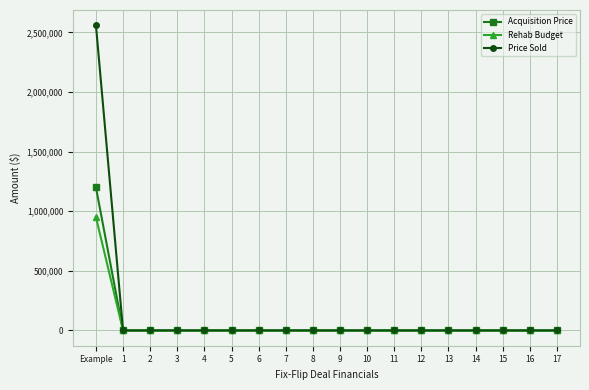

At how many categories does at least one series exceed 1264962?

1